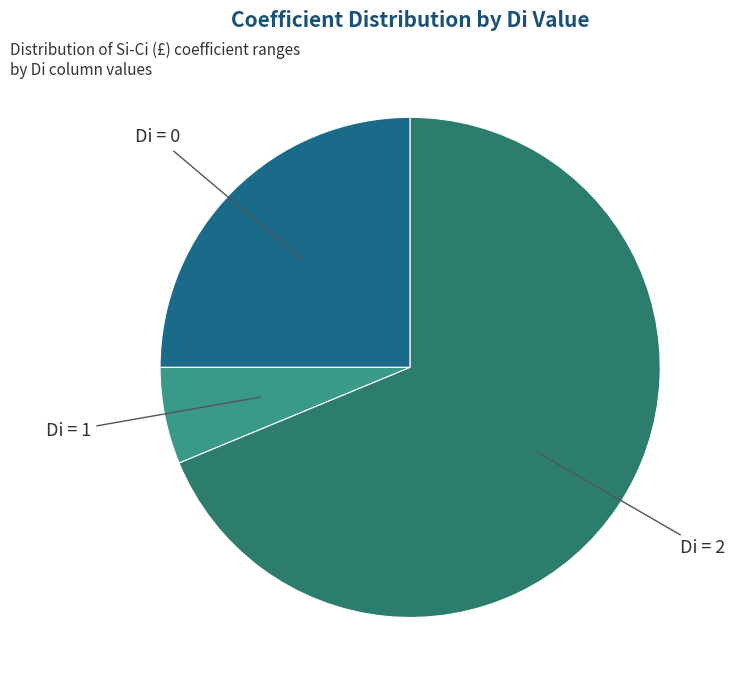

Does any single category account for the majority?

Yes